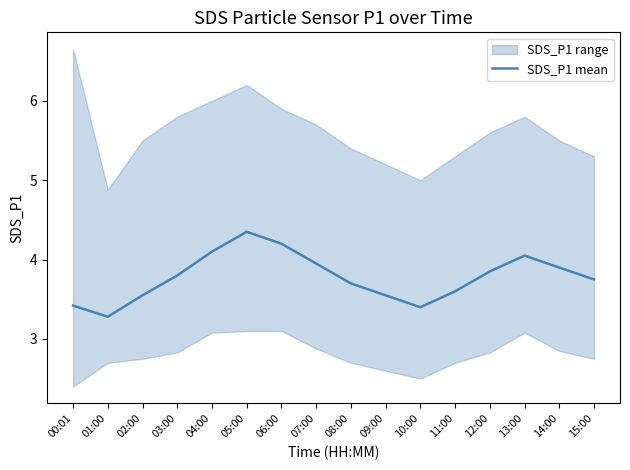

What is the value of the 4th point from the left?

3.8